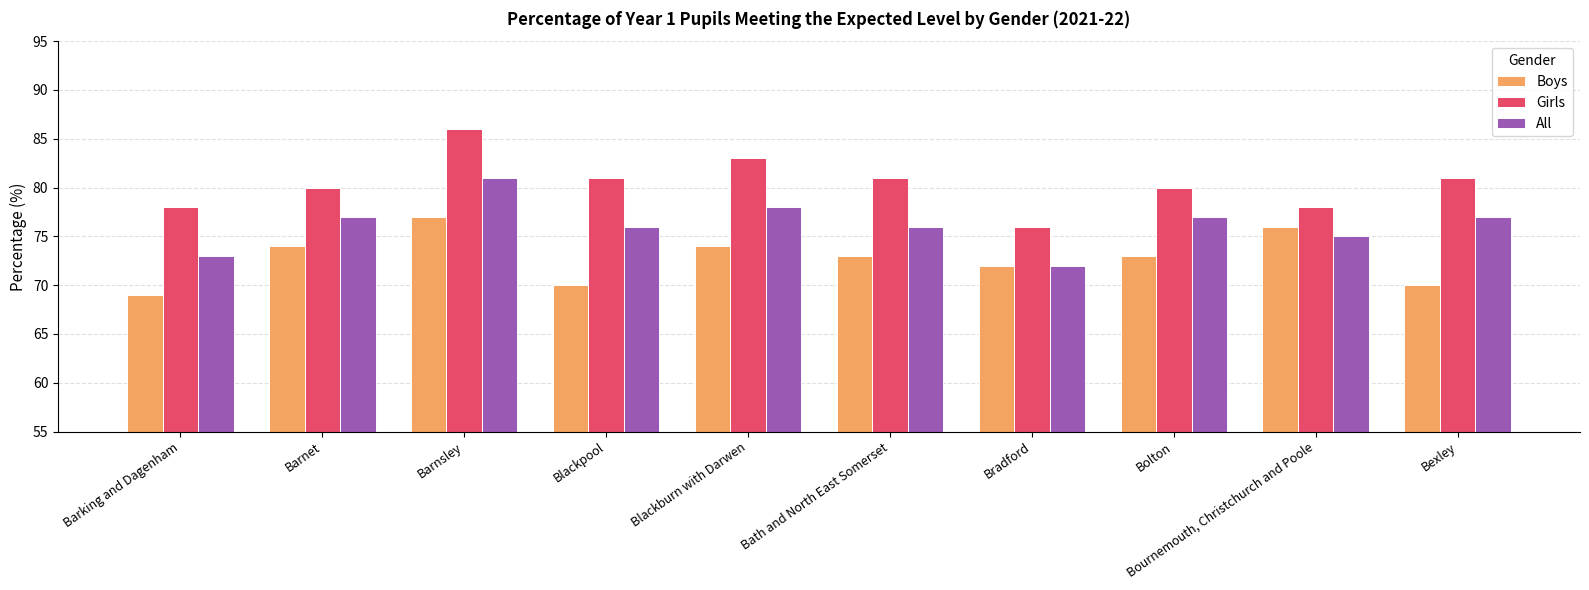

Which series has the widest spread of values?

Girls